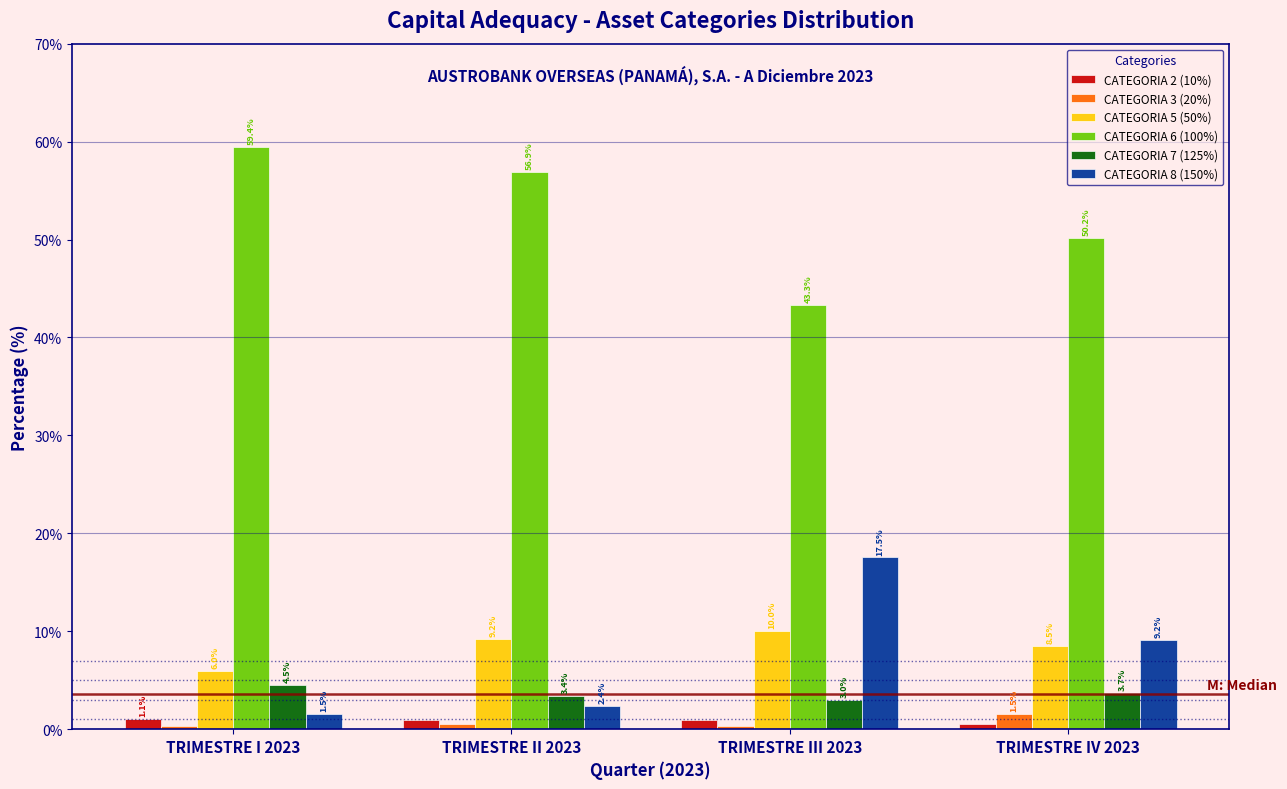

What is the total value across all series at TRIMESTRE II 2023?

73.4